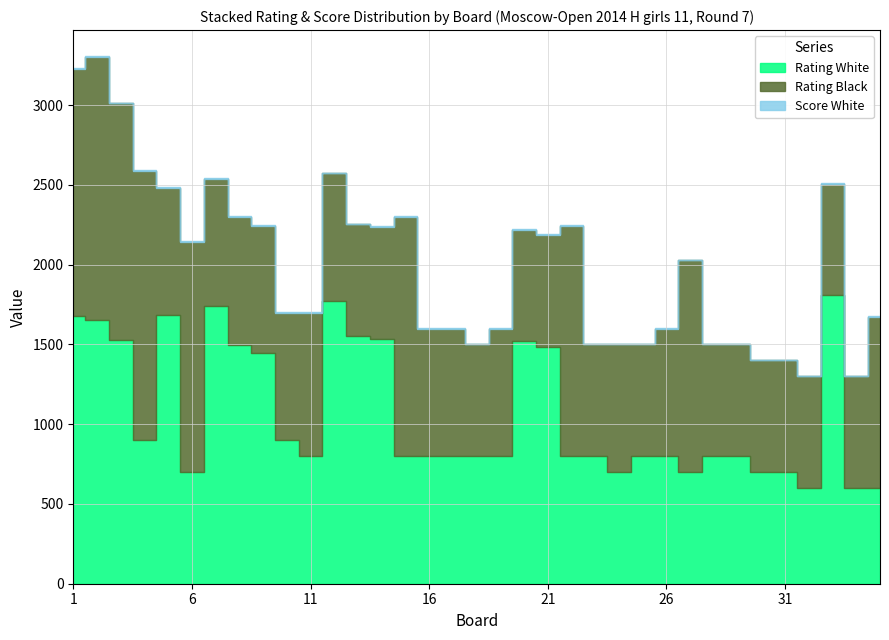

True or false: Score White and Rating White cross at least once.

False